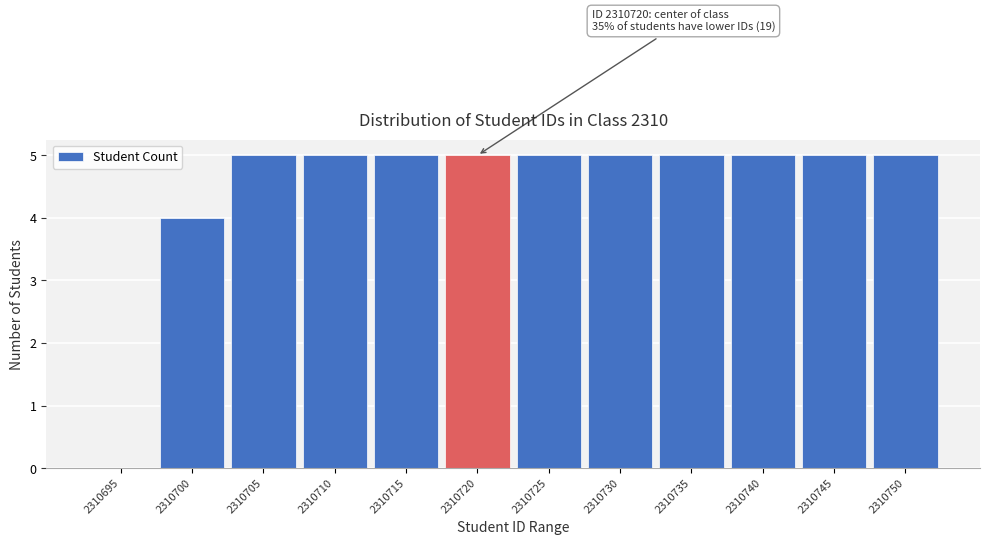

Reading left to right, extract all data points from this chart.

2310695=0	2310700=4	2310705=5	2310710=5	2310715=5	2310720=5	2310725=5	2310730=5	2310735=5	2310740=5	2310745=5	2310750=5